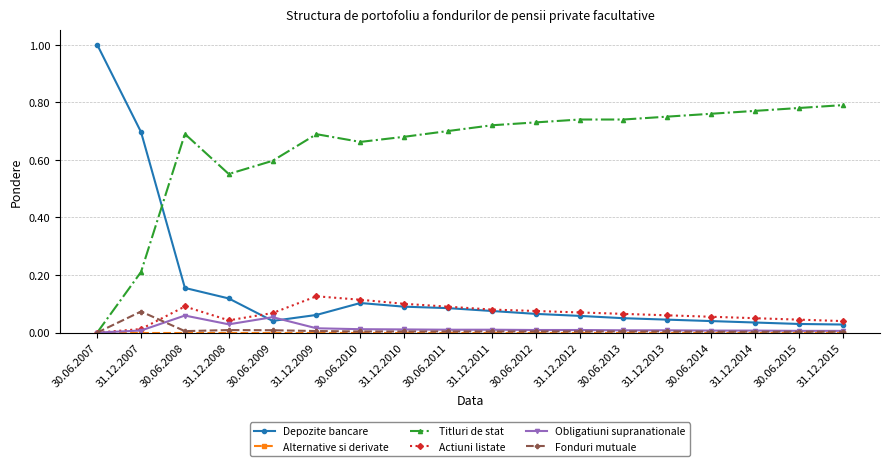

Which series has the widest spread of values?

Depozite bancare